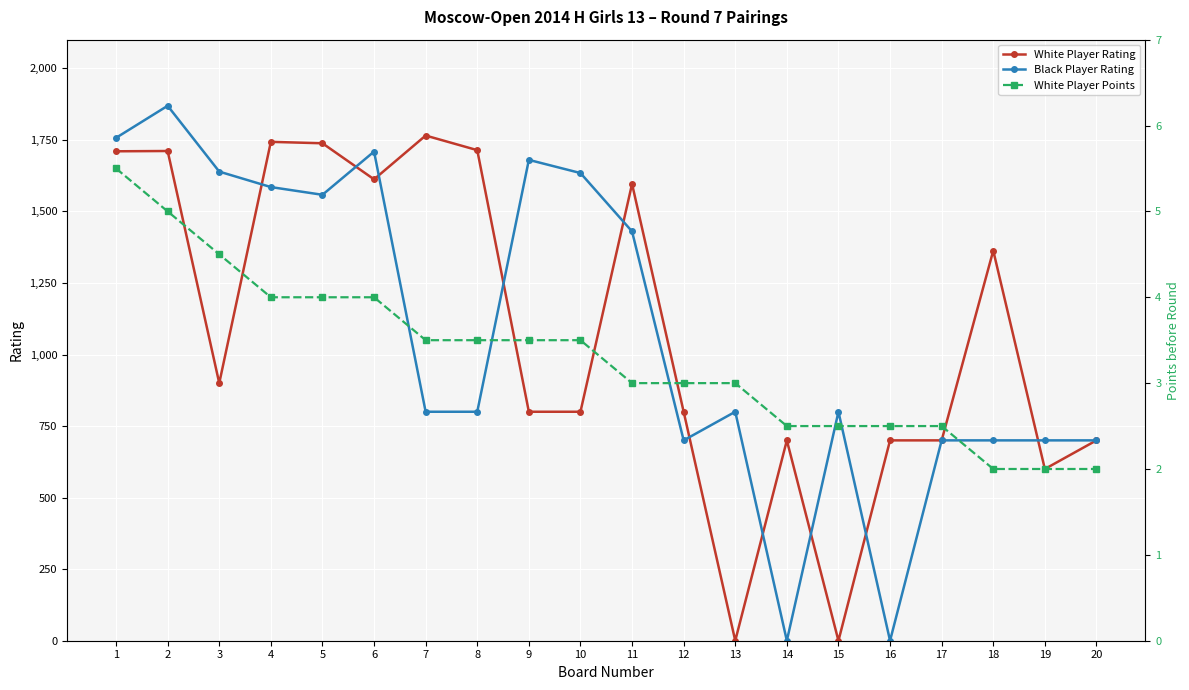

What is the sum of all White Player Rating values?

21652